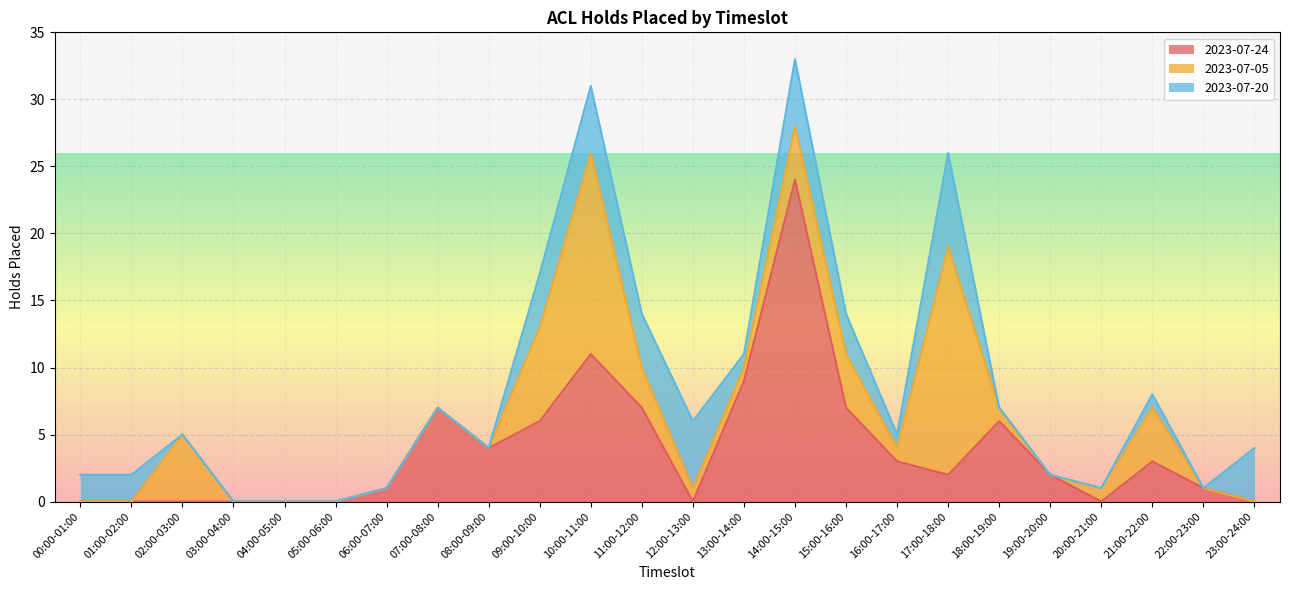

At which label does 2023-07-20 reach its peak?

17:00-18:00